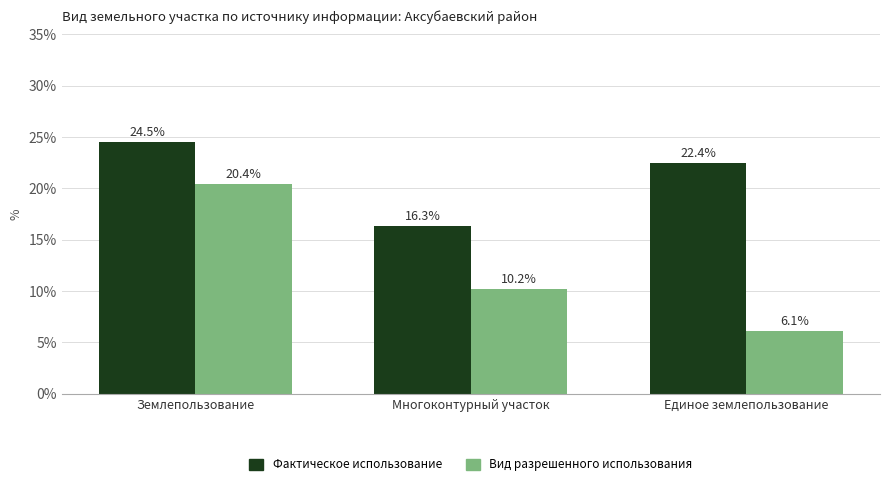

What is the value of the Фактическое использование bar at the 3rd from the left?

22.4